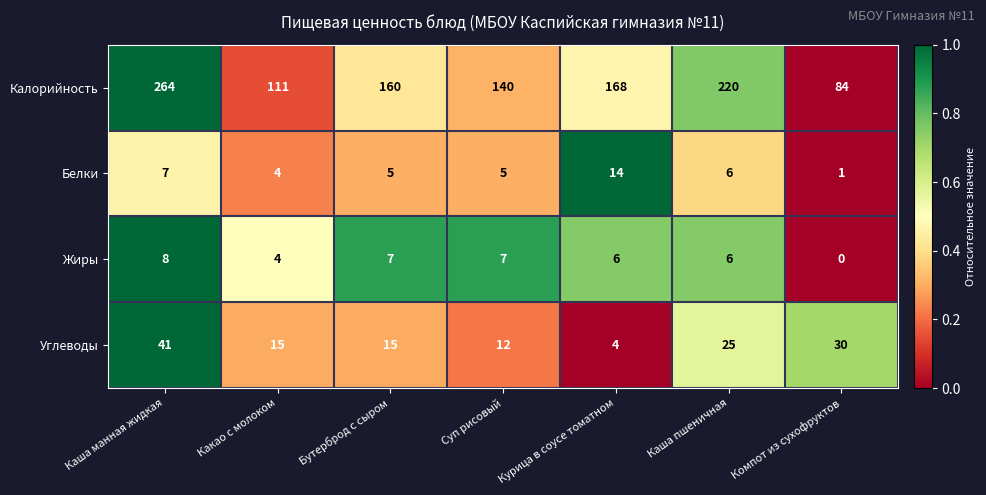

What is the average value of the Белки series?

6